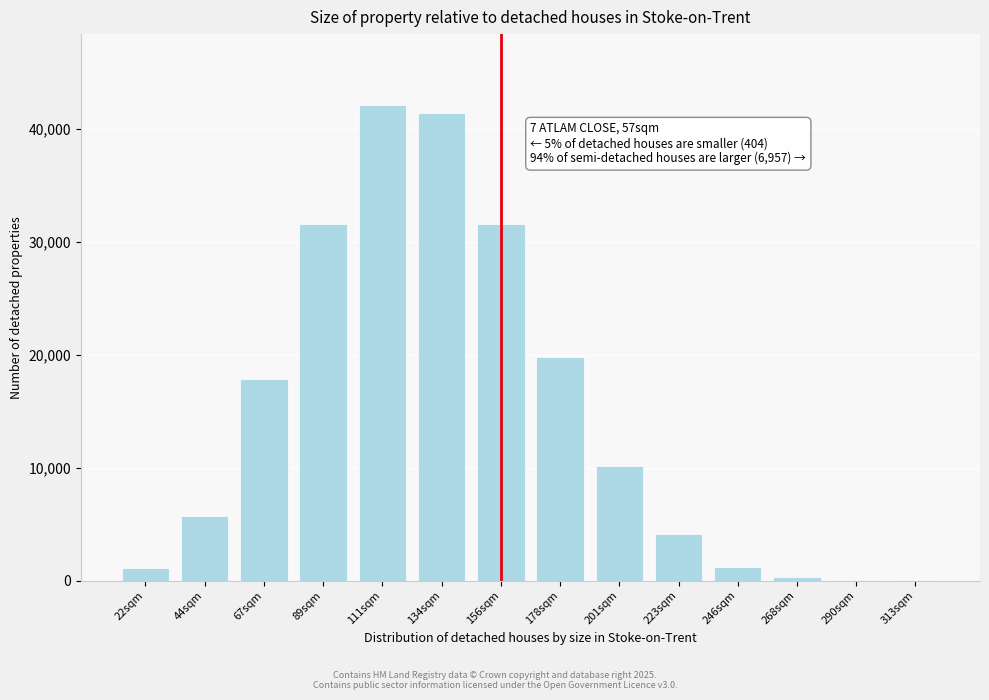

What is the greatest value displayed?

42059